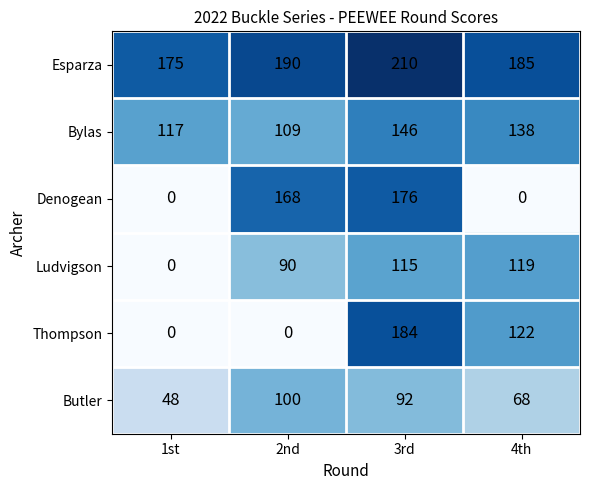

What is the difference between the highest and lowest values at 4th?

185